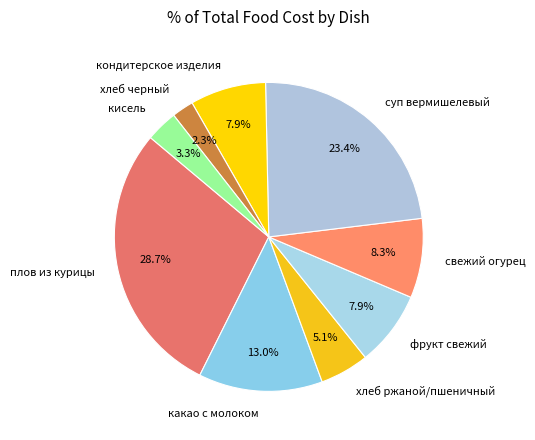

What is the total percentage of свежий огурец and кисель?

11.6%